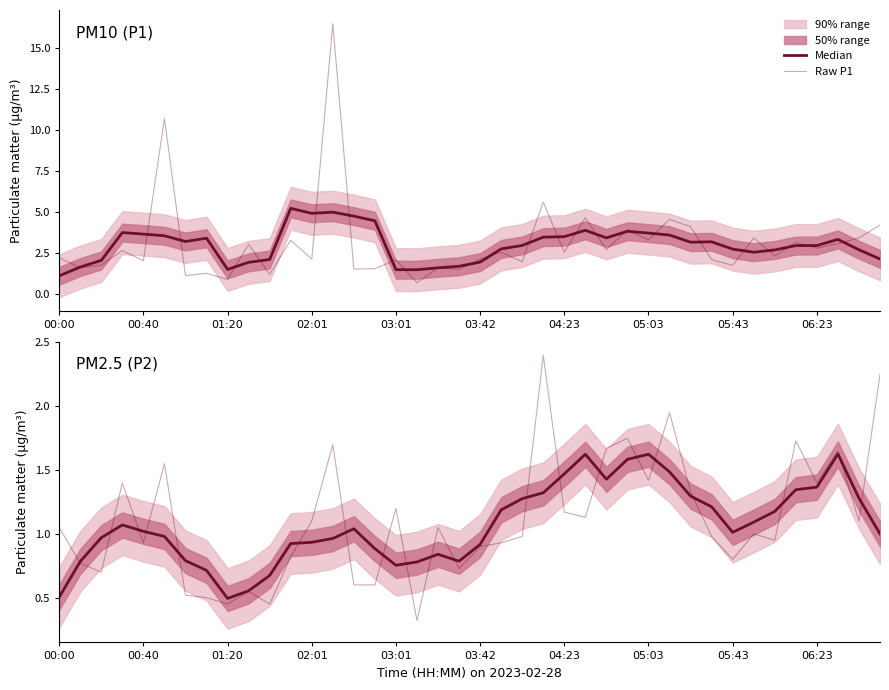

At which category is the sum across all series the highest?

13